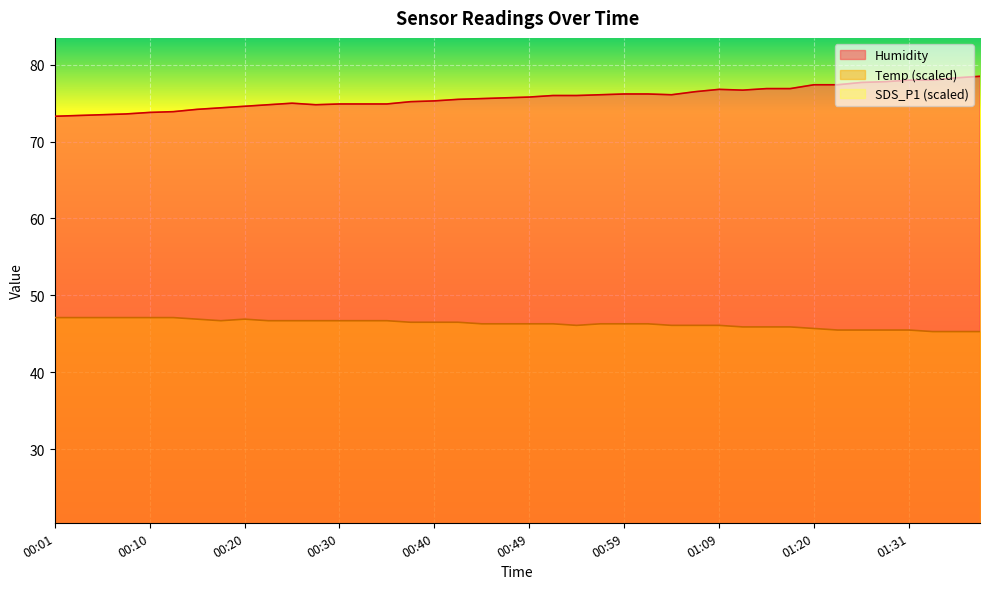

Rank the series by their average value, from highest to lowest.

Humidity, Temp, SDS_P1